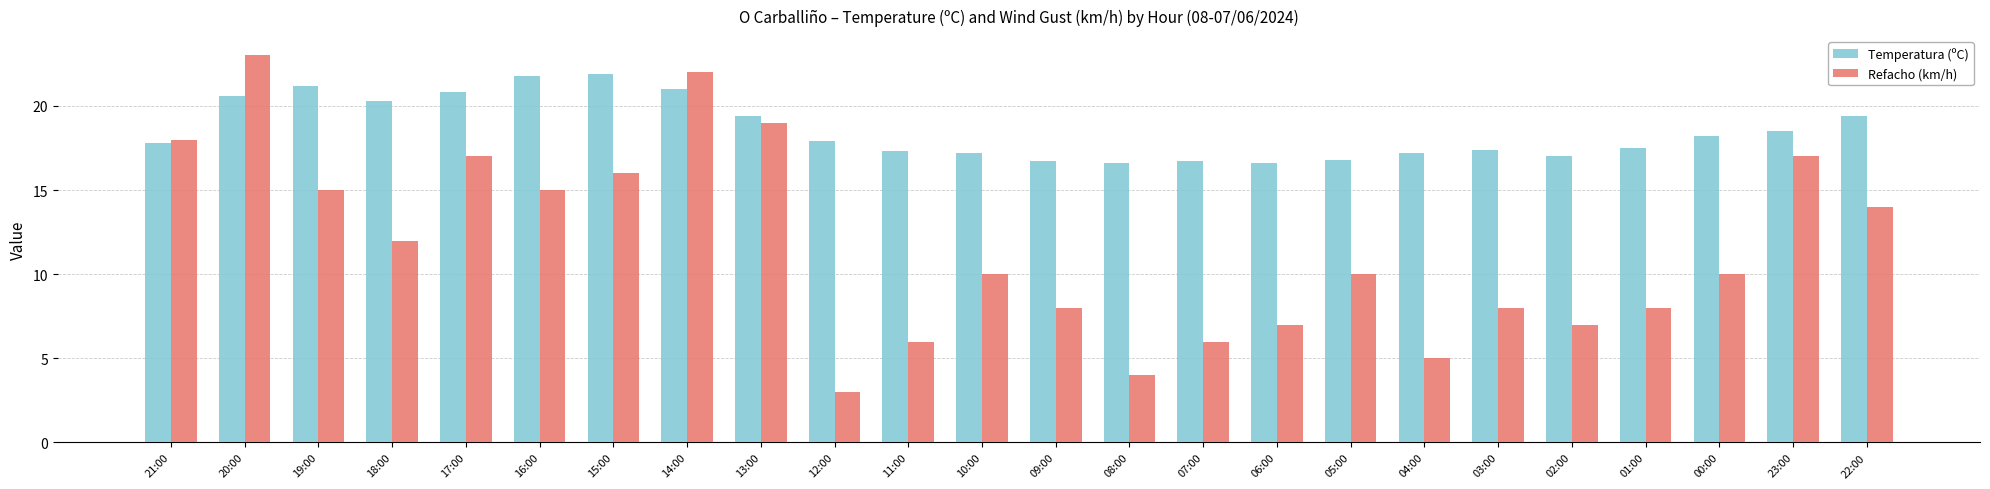

At which label does Refacho (km/h) first exceed 10?

21:00